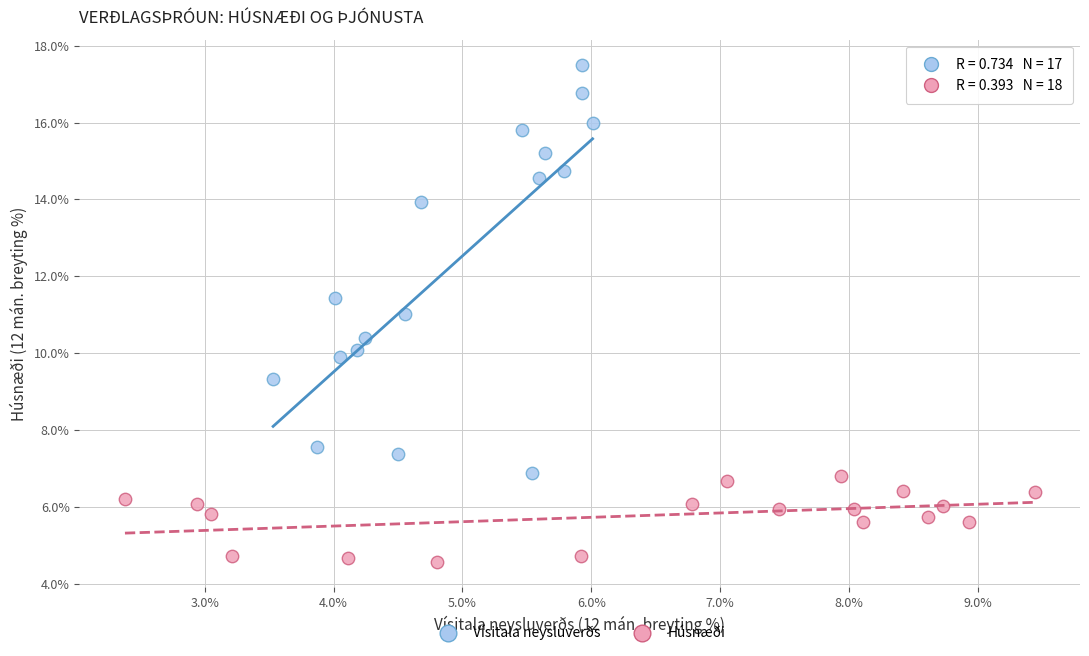

Which series reaches the maximum Y coordinate?

Vísitala neysluverðs